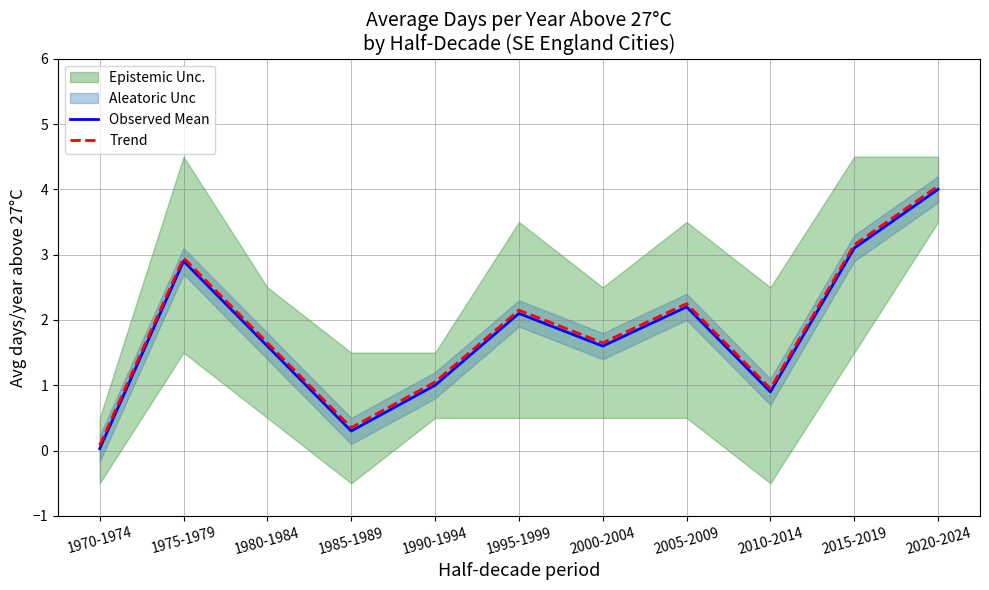

What is the difference between the highest and lowest values at 2000-2004?

0.1